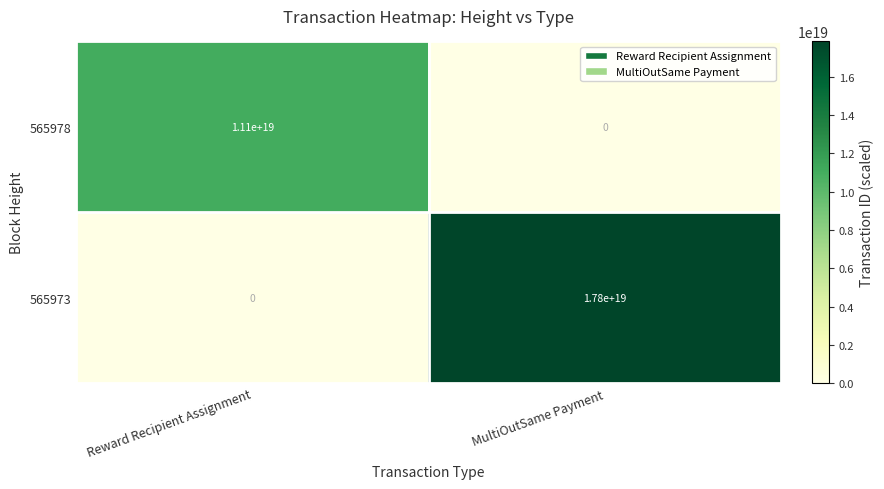

List the series in order of their overall mean, lowest first.

565978, 565973